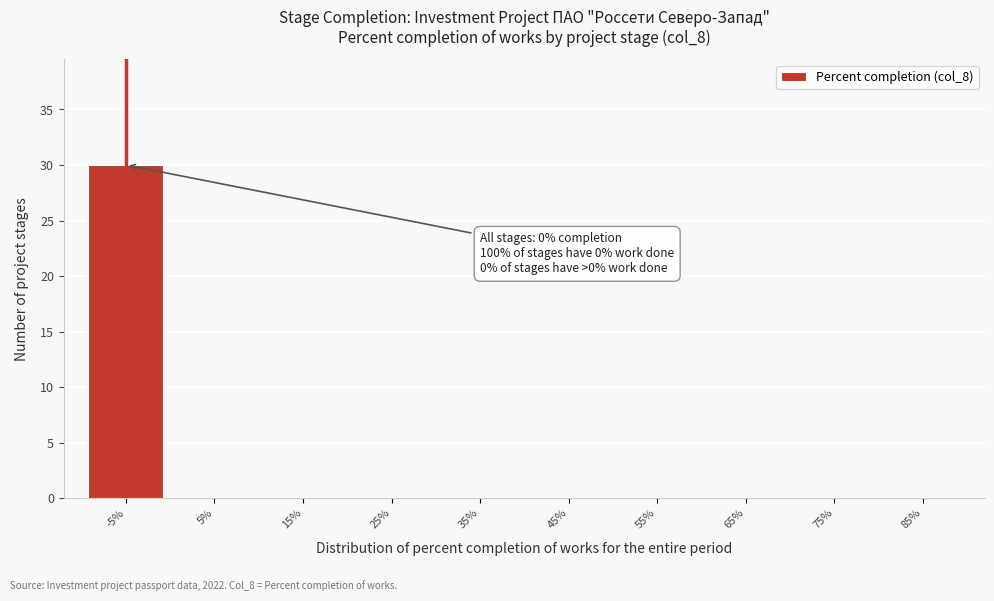

Reading right to left, transcribe all the data shown in this chart.

85%=0	75%=0	65%=0	55%=0	45%=0	35%=0	25%=0	15%=0	5%=0	-5%=30